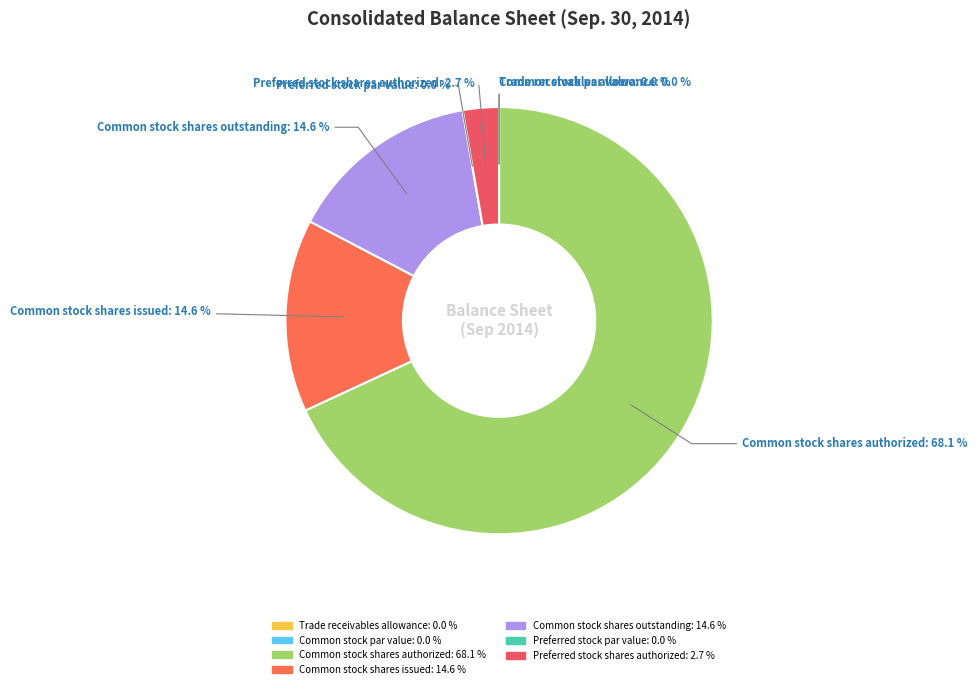

To the nearest percent, what is the difference between the largest and smallest slice percentages?

68%